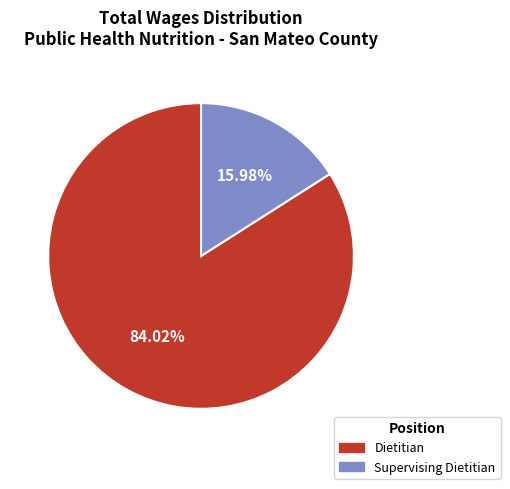

Does any single category account for the majority?

Yes